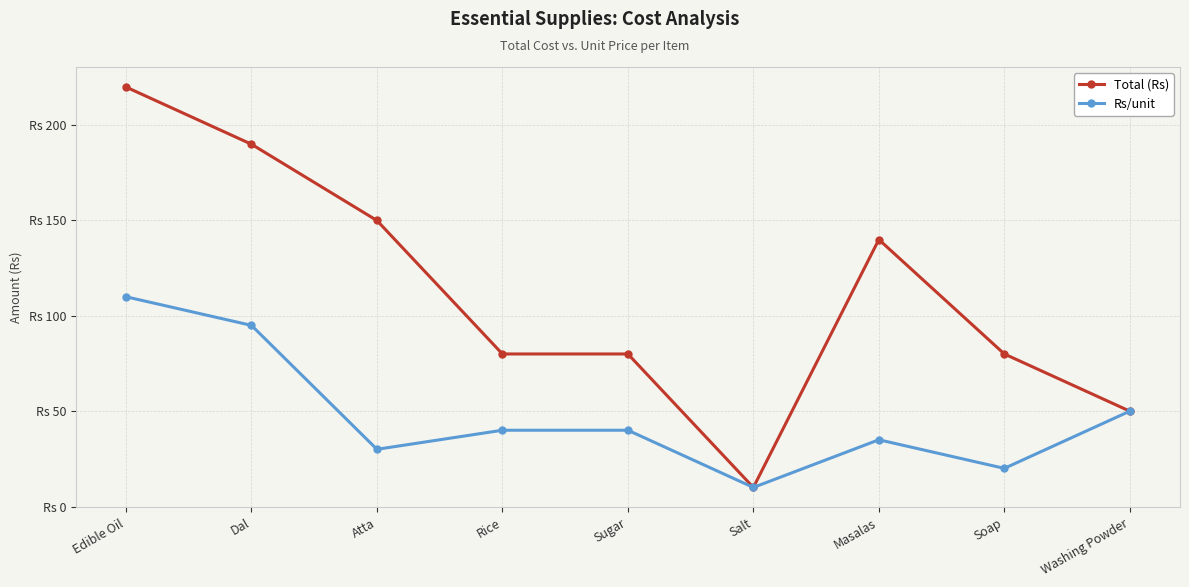

Does the chart have visible grid lines?

Yes